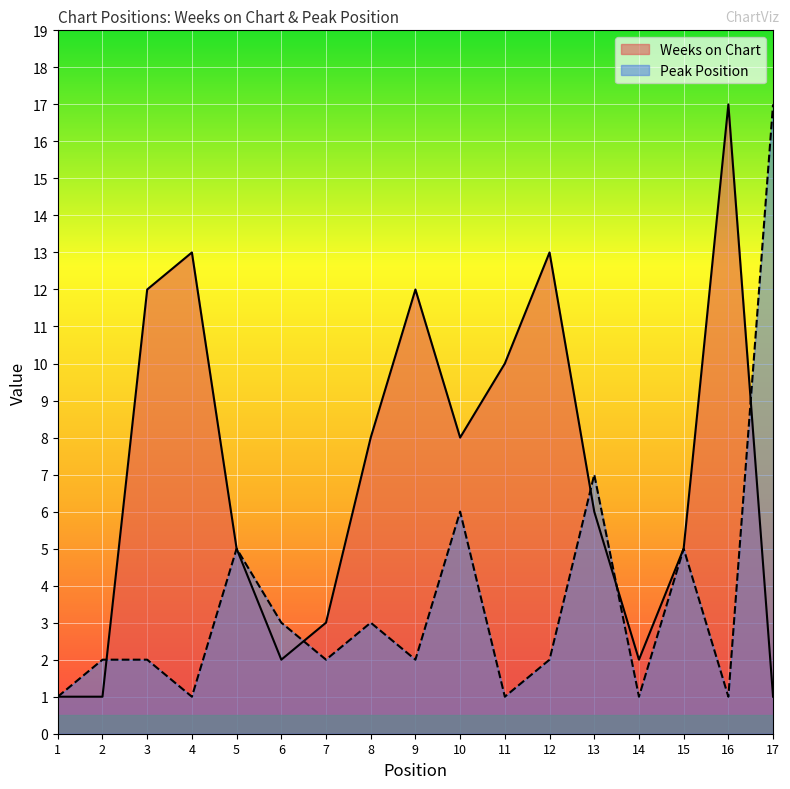

Reading left to right, extract all data points from this chart.

Weeks on Chart: 1=1	2=1	3=12	4=13	5=5	6=2	7=3	8=8	9=12	10=8	11=10	12=13	13=6	14=2	15=5	16=17	17=1
Peak Position: 1=1	2=2	3=2	4=1	5=5	6=3	7=2	8=3	9=2	10=6	11=1	12=2	13=7	14=1	15=5	16=1	17=17